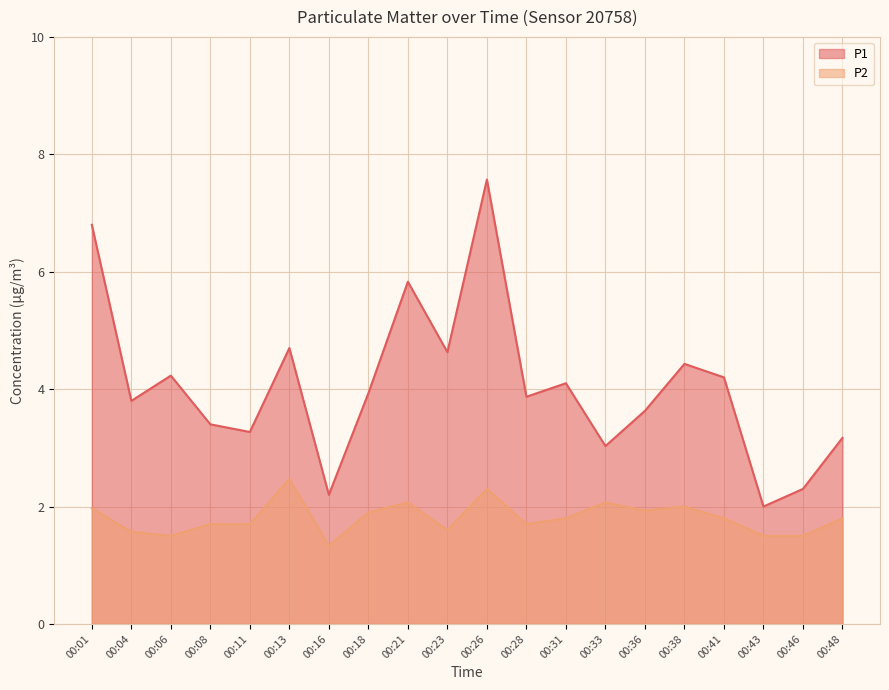

Rank the series at 00:31 from lowest to highest value.

P2, P1